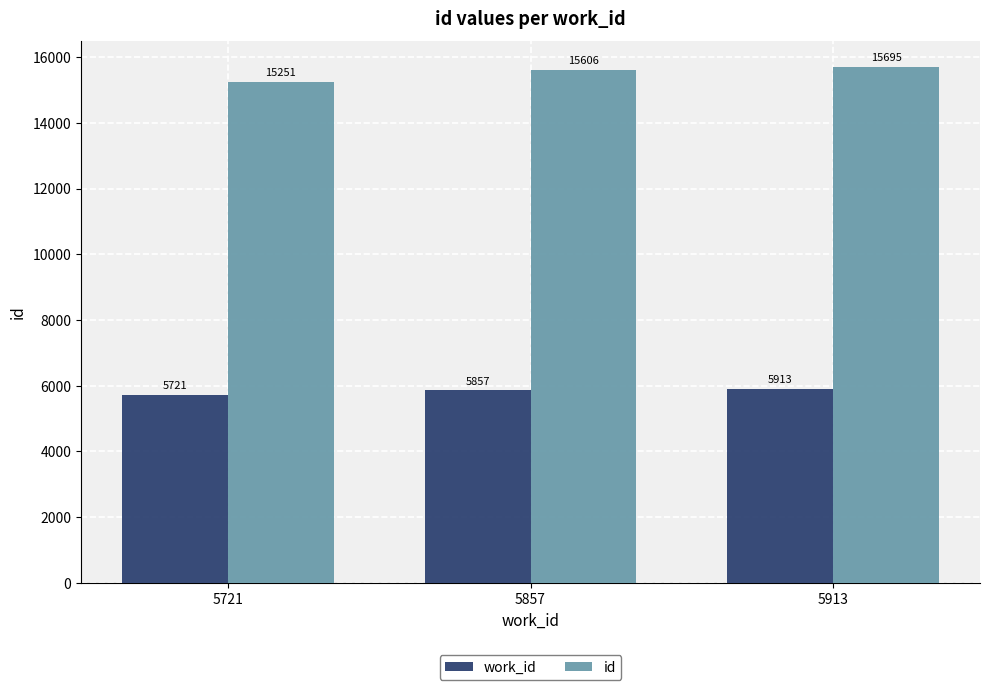

Is the value of work_id at 5913 greater than the value of id at 5857?

No